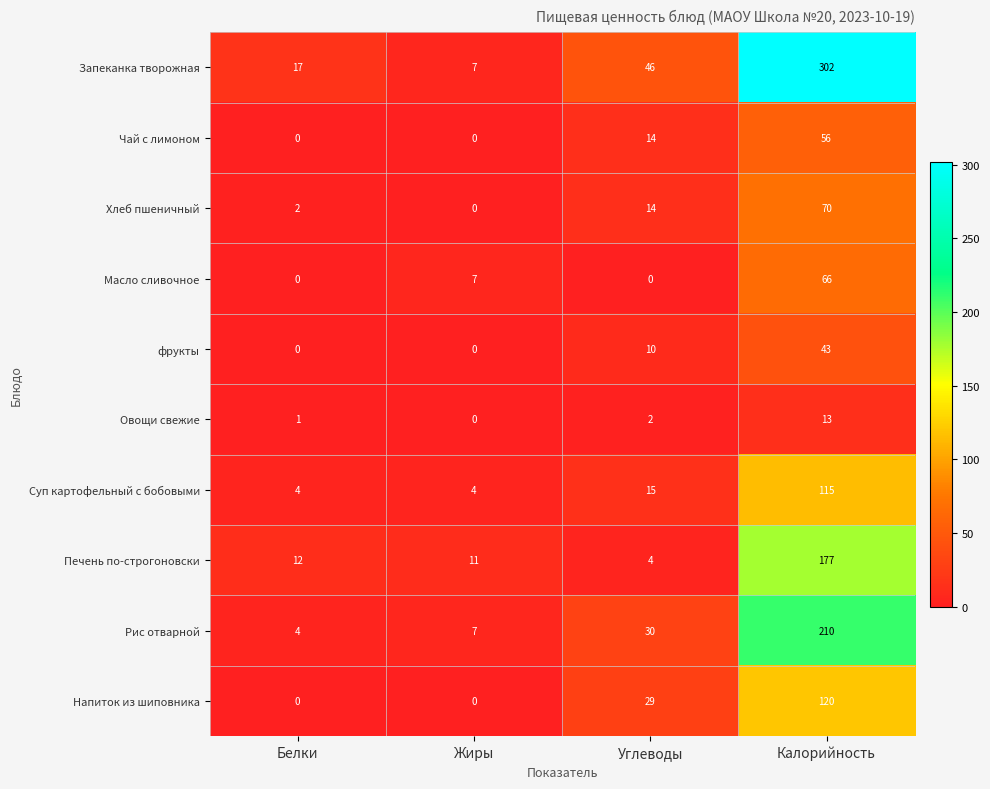

At how many categories does at least one series exceed 240?

1